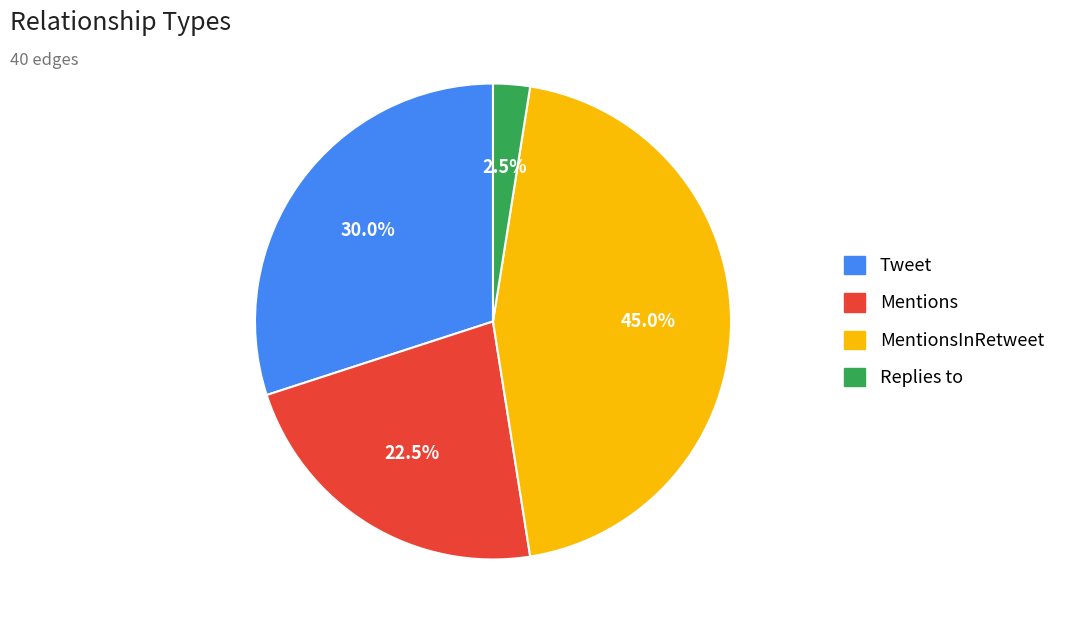

Does any single category account for the majority?

No